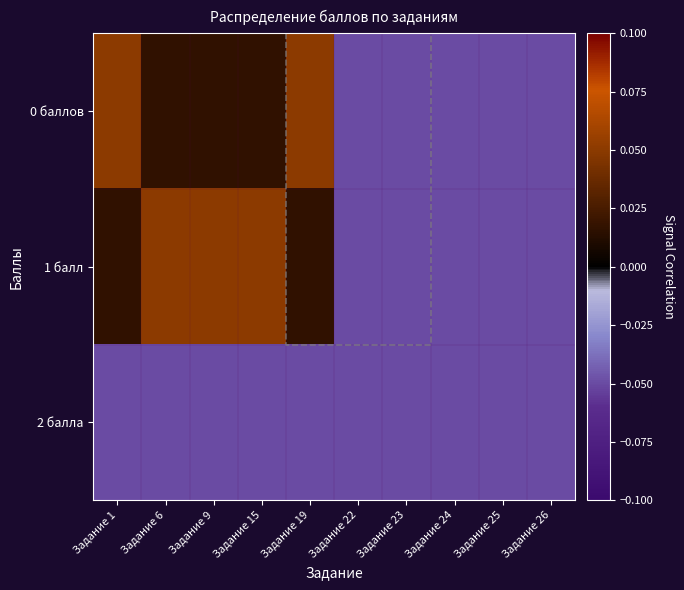

How many values in the 0 баллов series exceed 0?

5